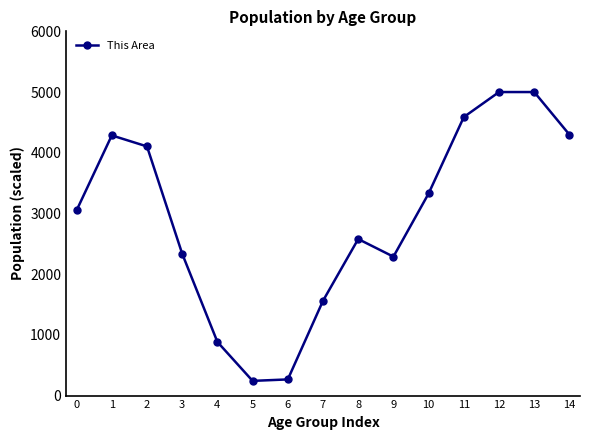

What is the minimum value shown in the chart?

242.1